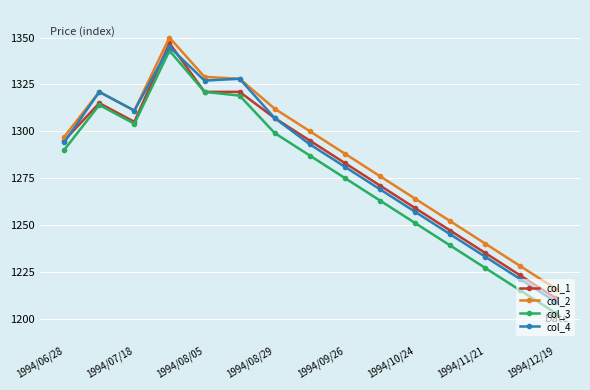

Which series has the widest spread of values?

col_3